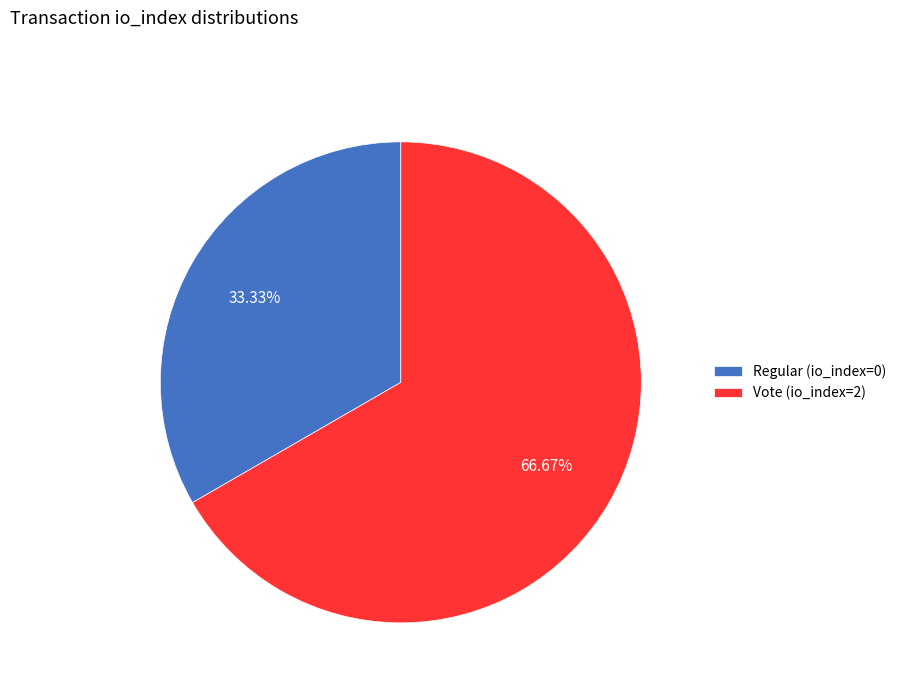

What is the total percentage of Regular (io_index=0) and Vote (io_index=2)?

100.0%